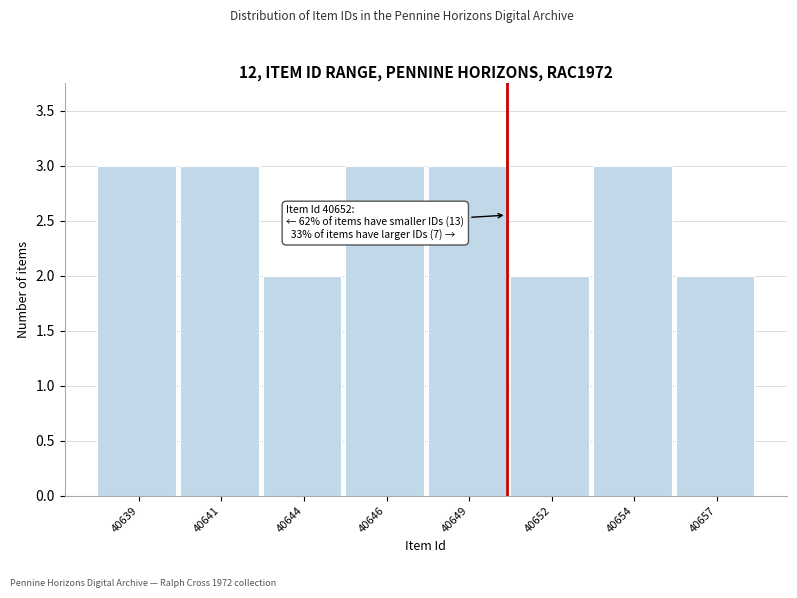

Reading left to right, transcribe all the data shown in this chart.

40639=3	40641=3	40644=2	40646=3	40649=3	40652=2	40654=3	40657=2